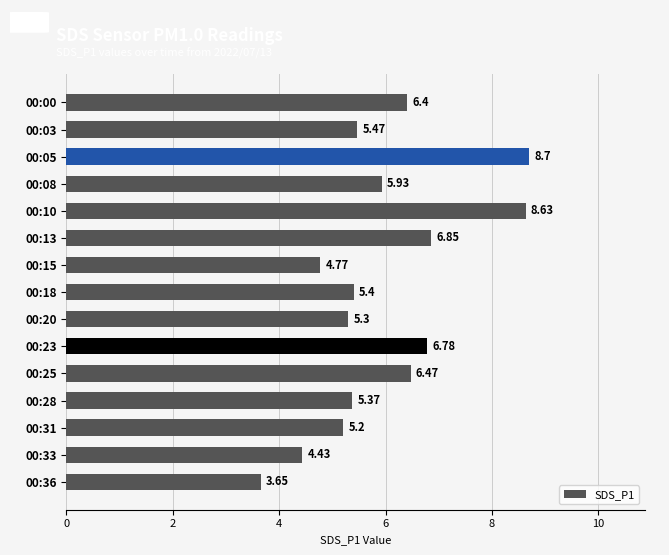

List the labels in order of value, largest first.

00:05, 00:10, 00:13, 00:23, 00:25, 00:00, 00:08, 00:03, 00:18, 00:28, 00:20, 00:31, 00:15, 00:33, 00:36